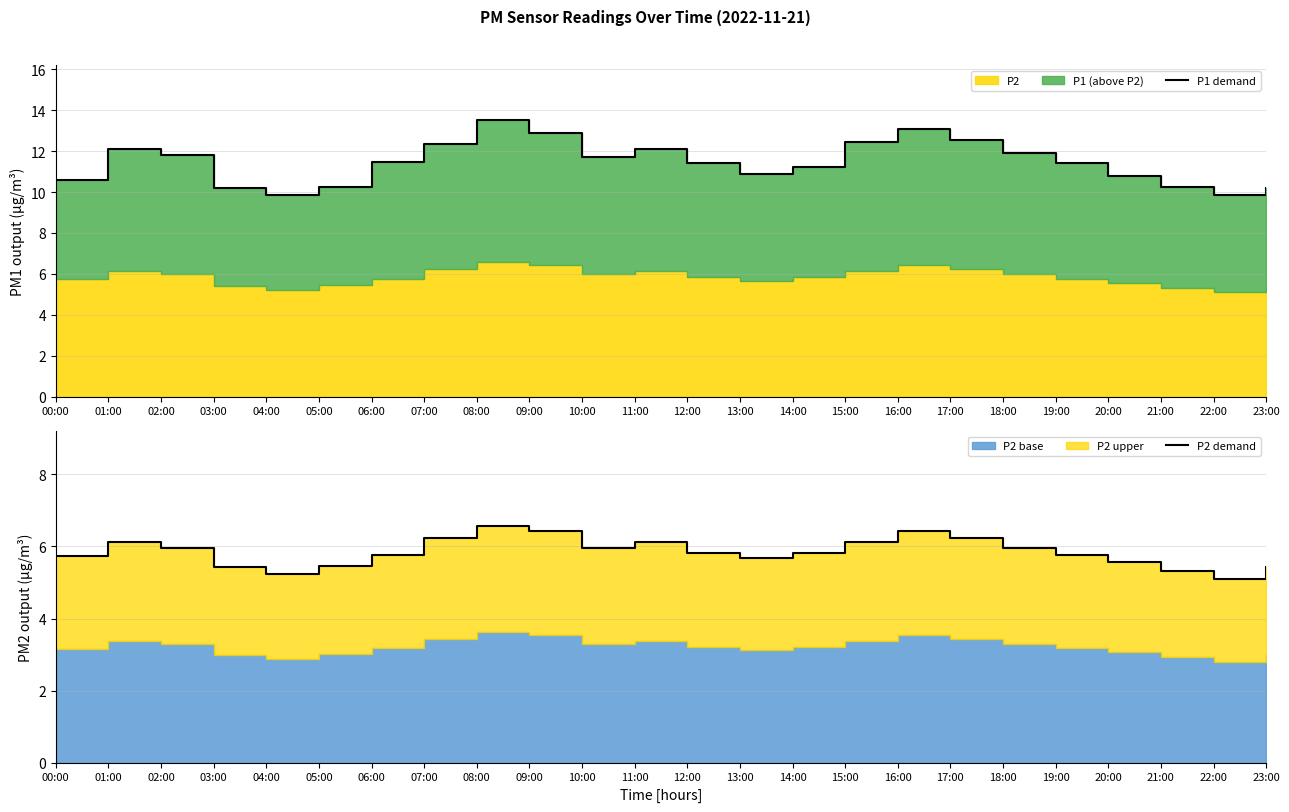

What is the highest value of the P2 demand series?

6.6